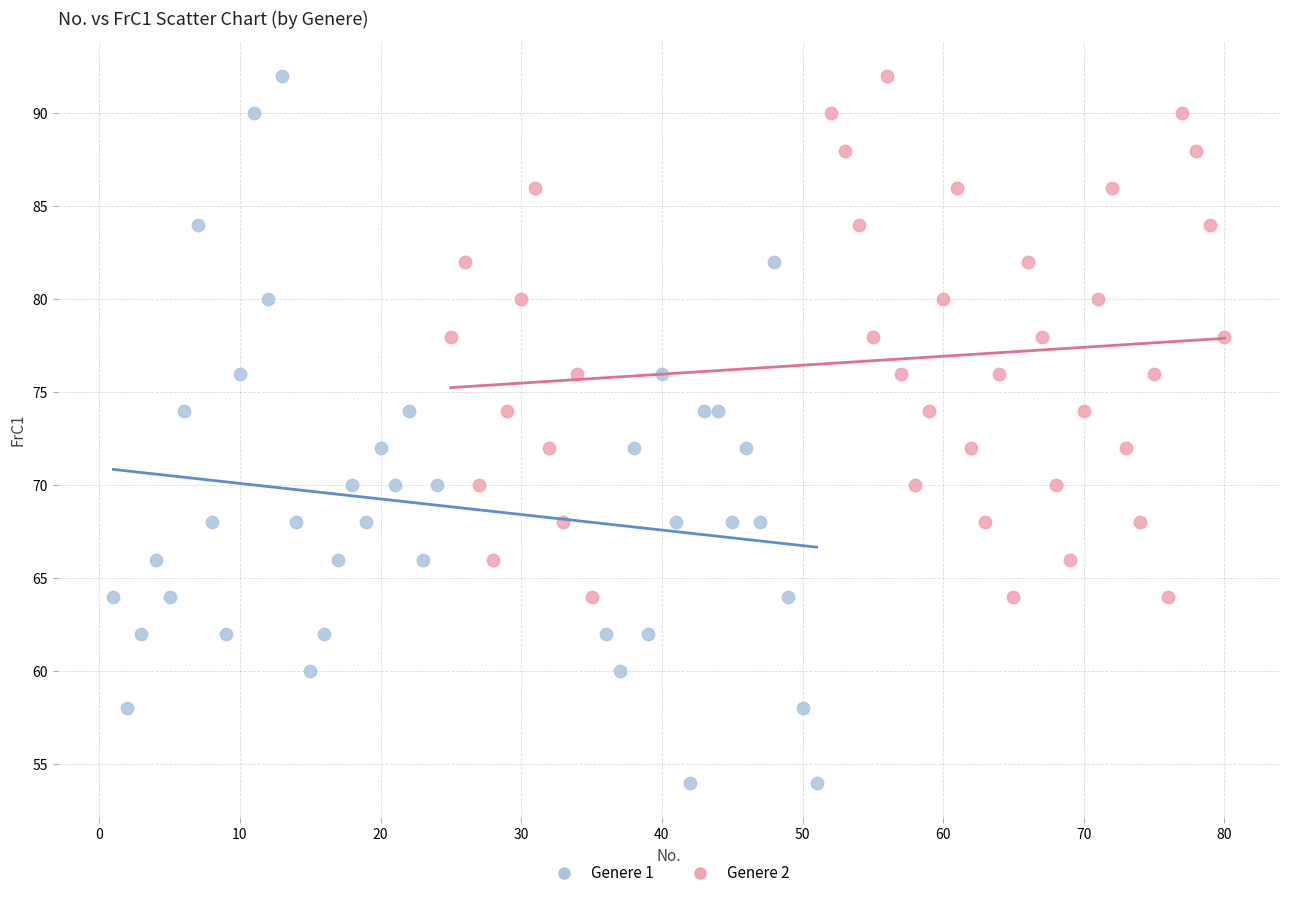

Which series has the widest spread of Y values?

Genere 1